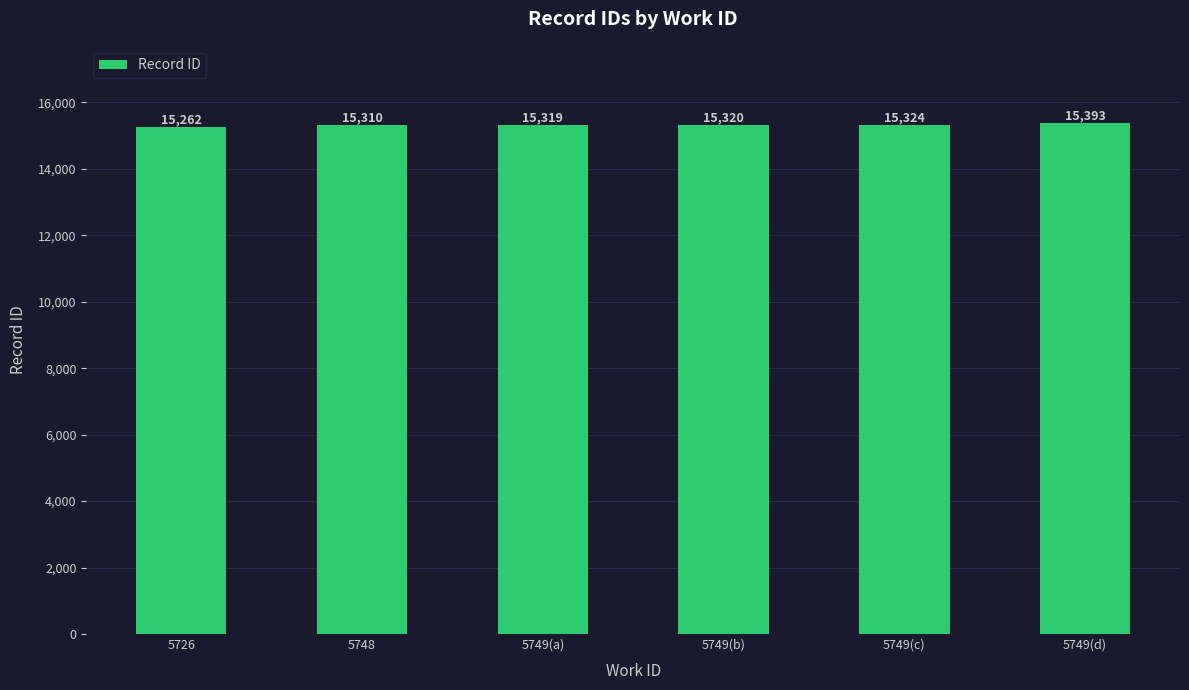

What is the change in value from 5726 to 5749(c)?

+62